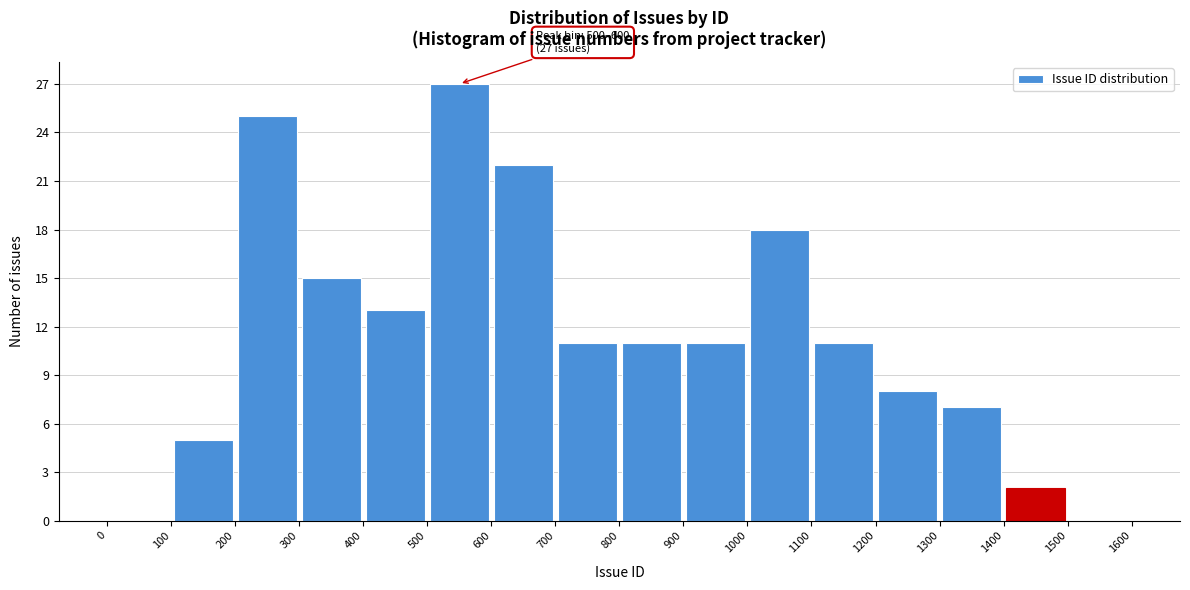

Which range on the x-axis has the tallest bar?

500 to 600